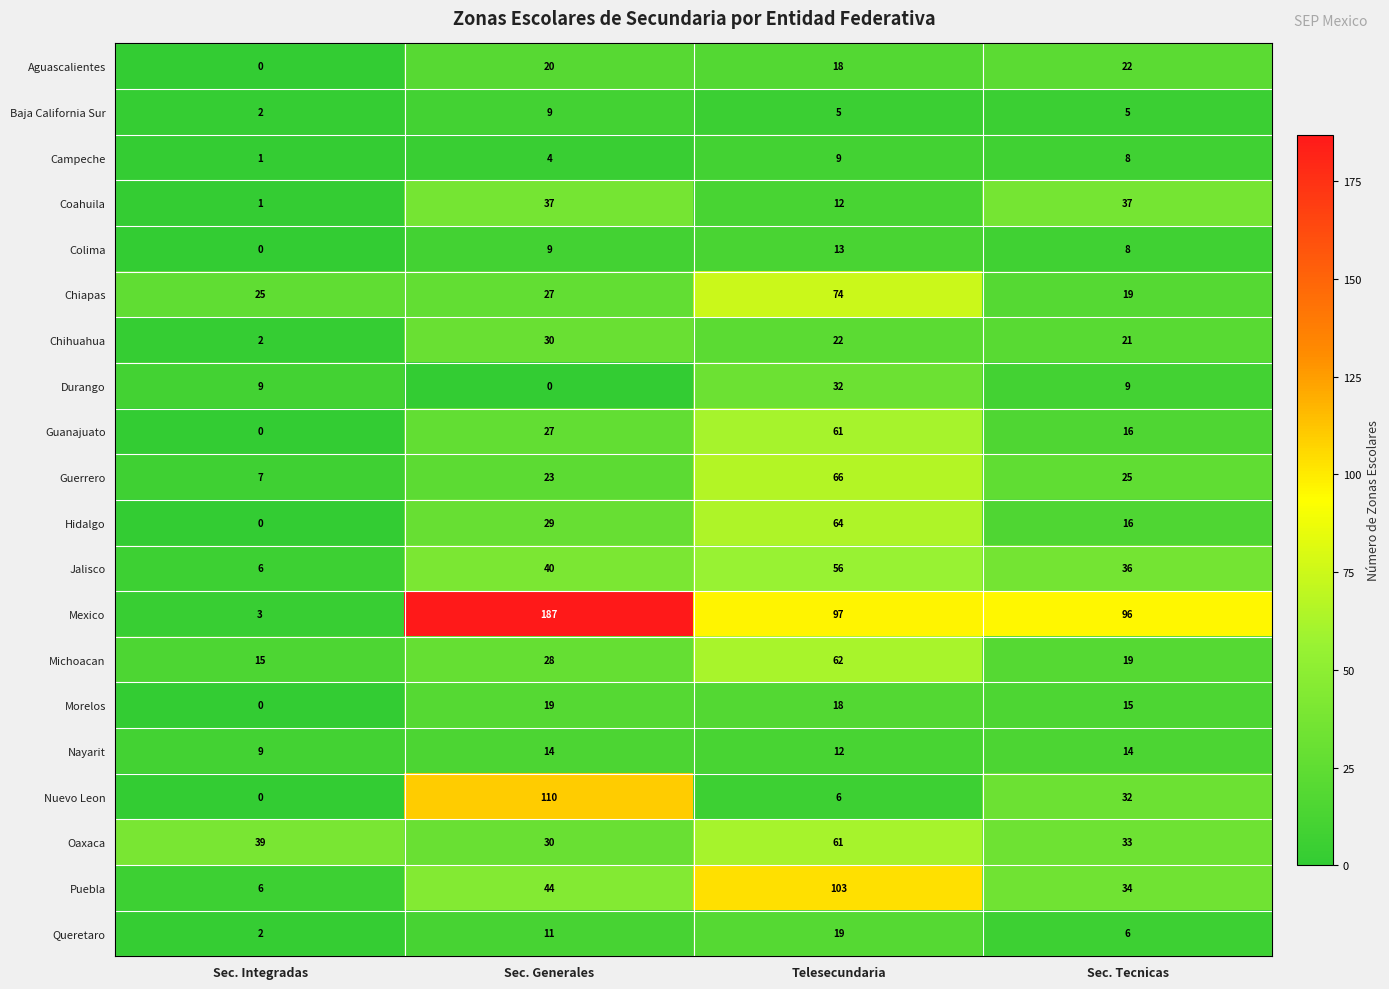

Is it true that Queretaro equals 19 at Telesecundaria?

True